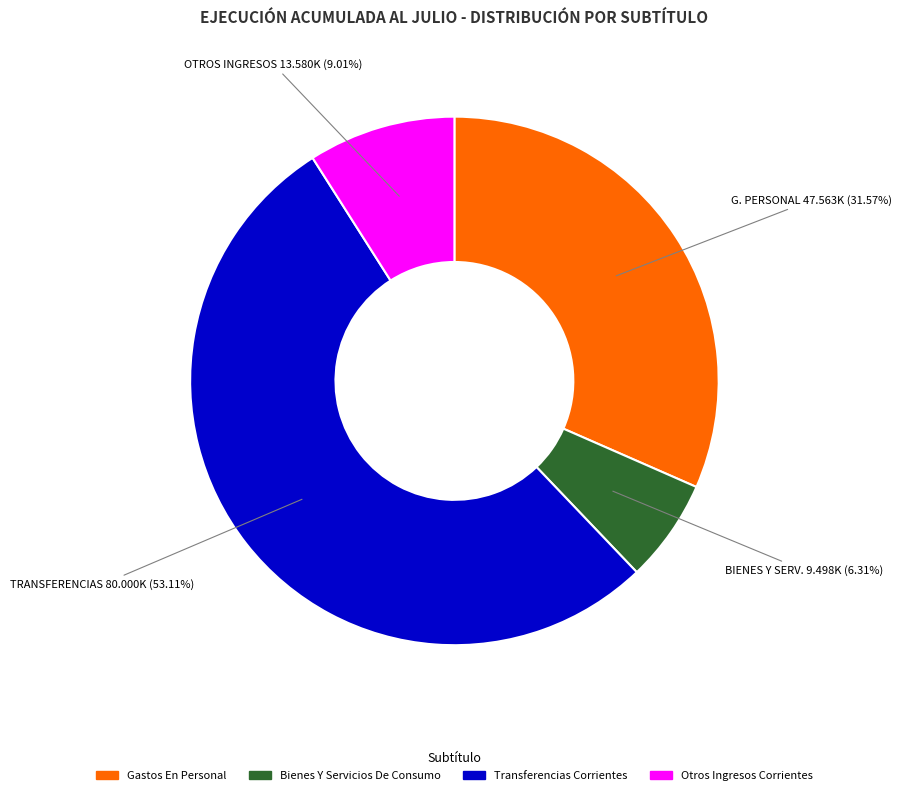

Is there a majority slice in this chart?

Yes